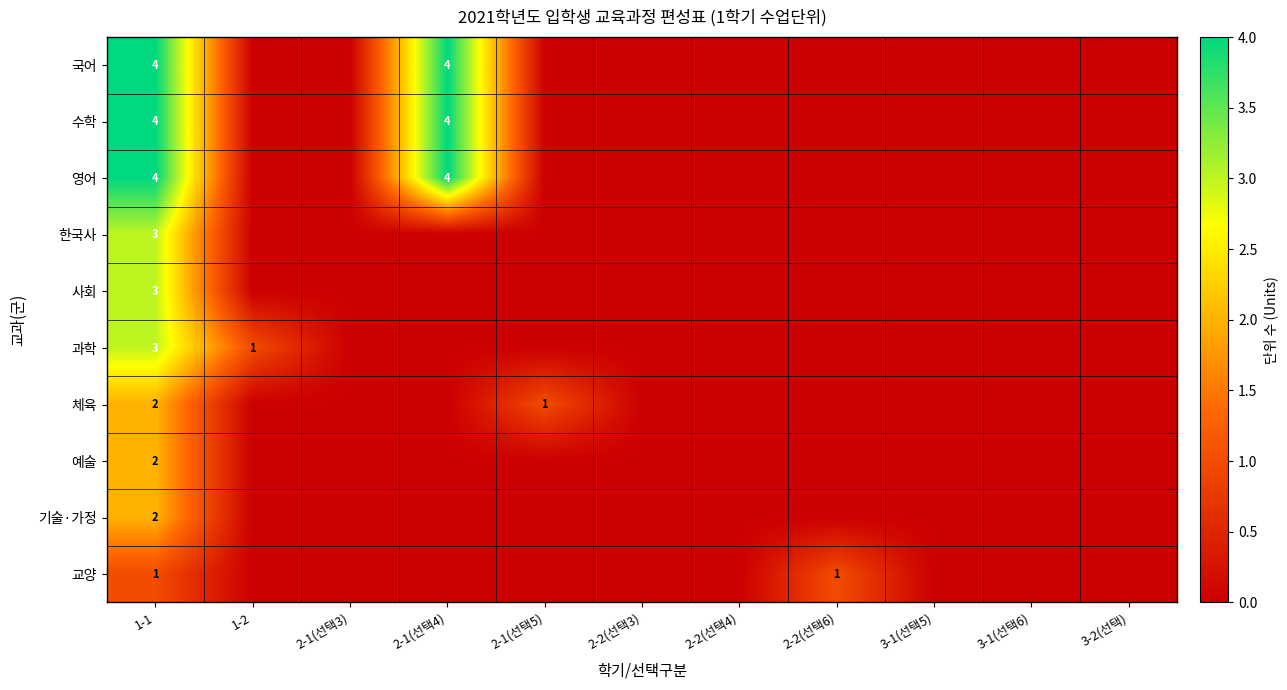

How many data points does each series have?

11